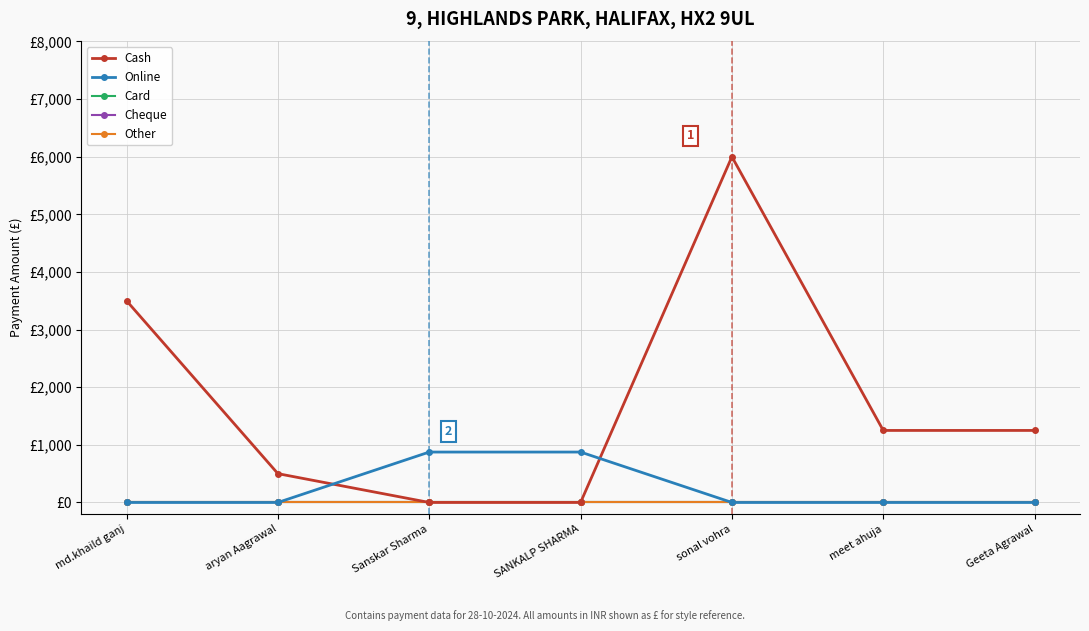

Which series has the largest total across all categories?

Cash